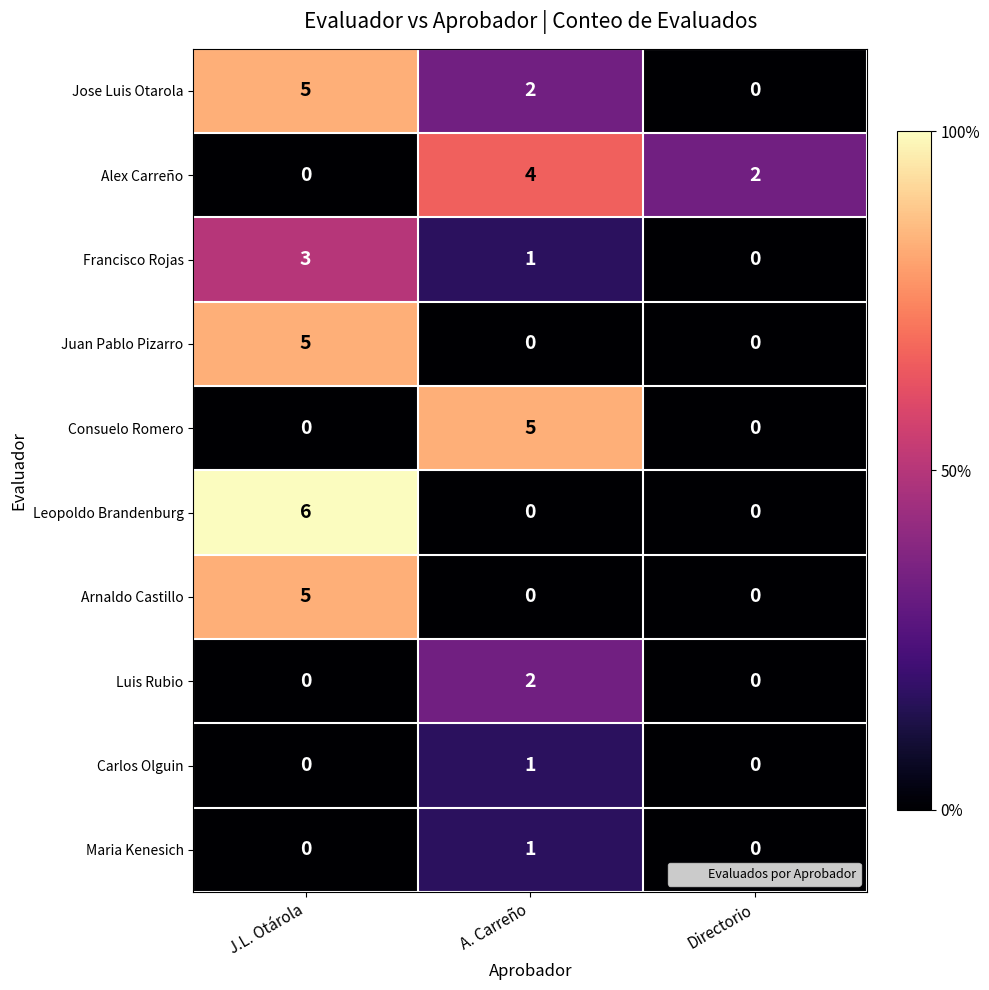

What is the difference between the maximum and minimum values in the Juan Pablo Pizarro series?

5